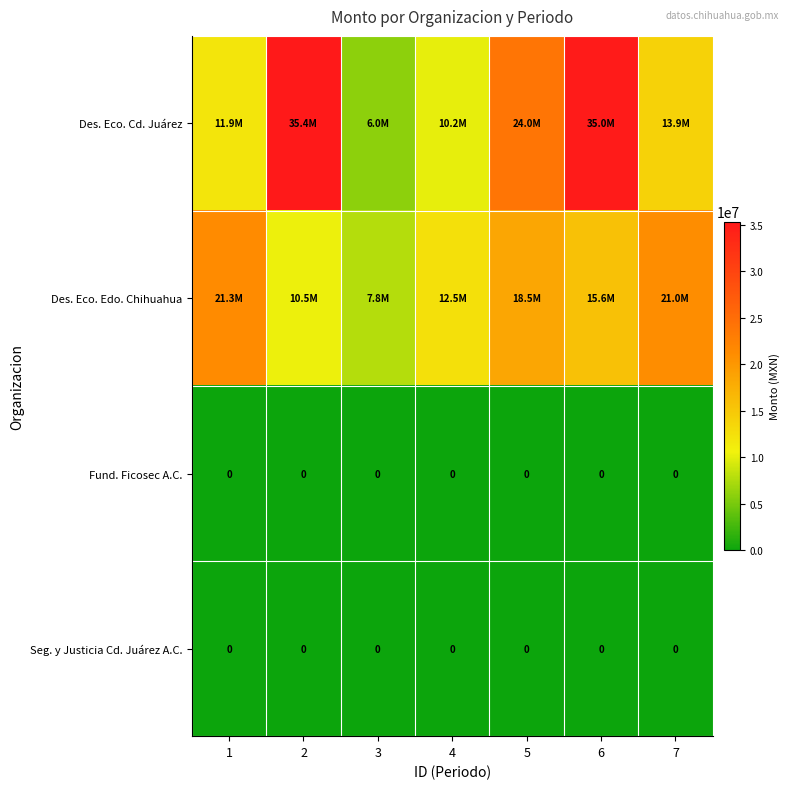

Which series has the widest spread of values?

Des. Eco. Cd. Juárez